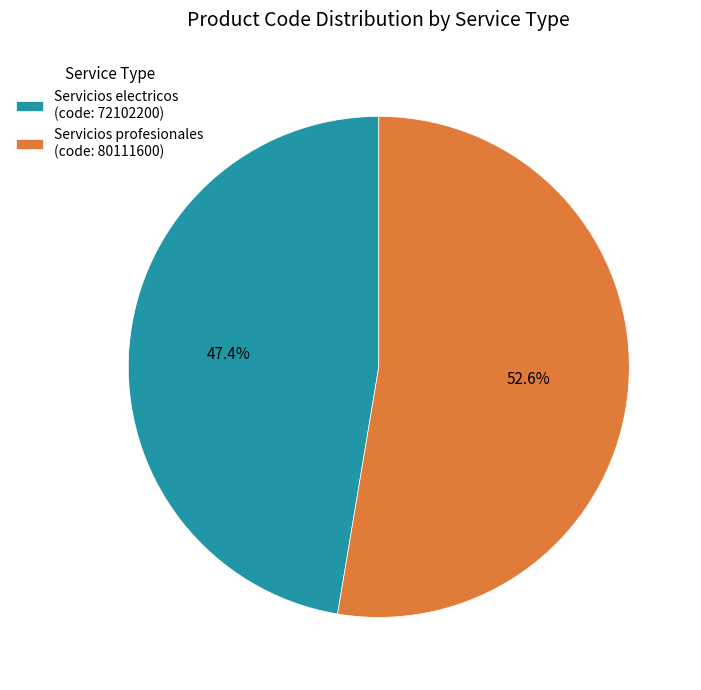

Approximately how many times larger is the value at Servicios electricos (code: 72102200) compared to Servicios profesionales (code: 80111600)?

0.9